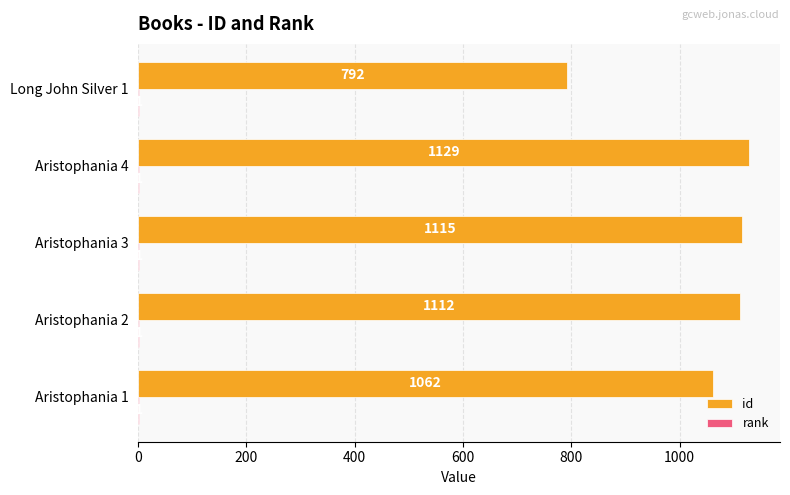

Between Aristophania 4 and Long John Silver 1, which series saw the biggest shift?

id